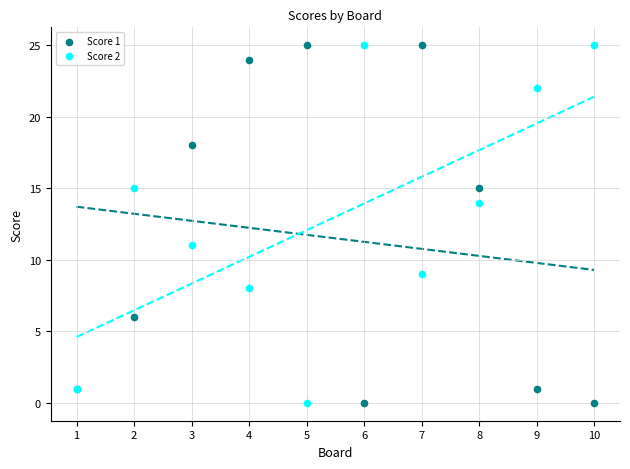

What is the X range (max minus min) for the scatter plot?

9